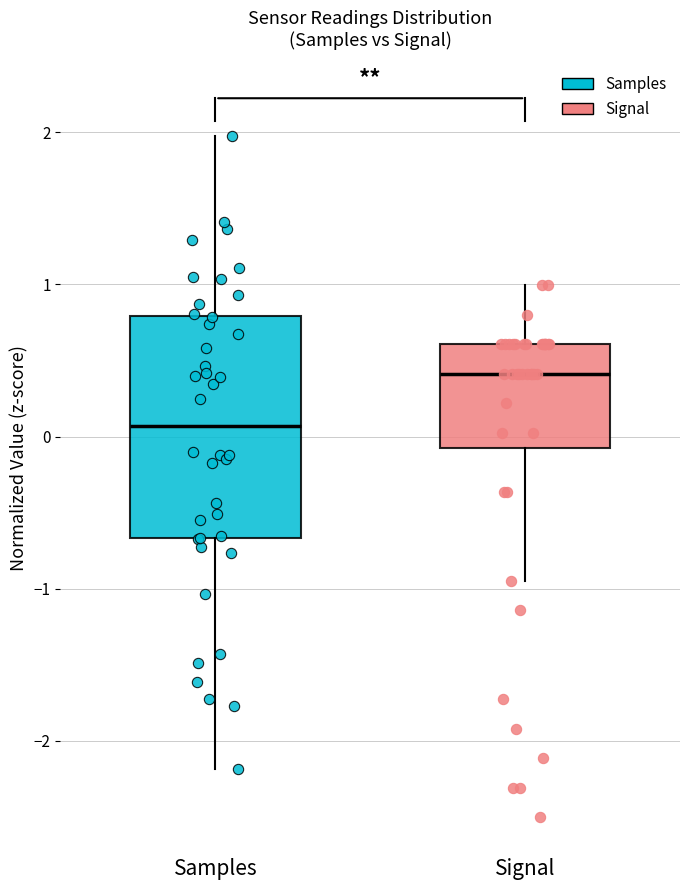

Reading left to right, transcribe this box plot: for each box, give where its median line is, the range the box spans, and where its two whiskers end, as read against the y-axis. The values are not printed on the chart, so give them approximately, as read against the axis.

Samples: median 0.1, box -0.7 to 0.8, whiskers -2.2 to 2.0
Signal: median 0.4, box -0.1 to 0.6, whiskers -0.9 to 1.0